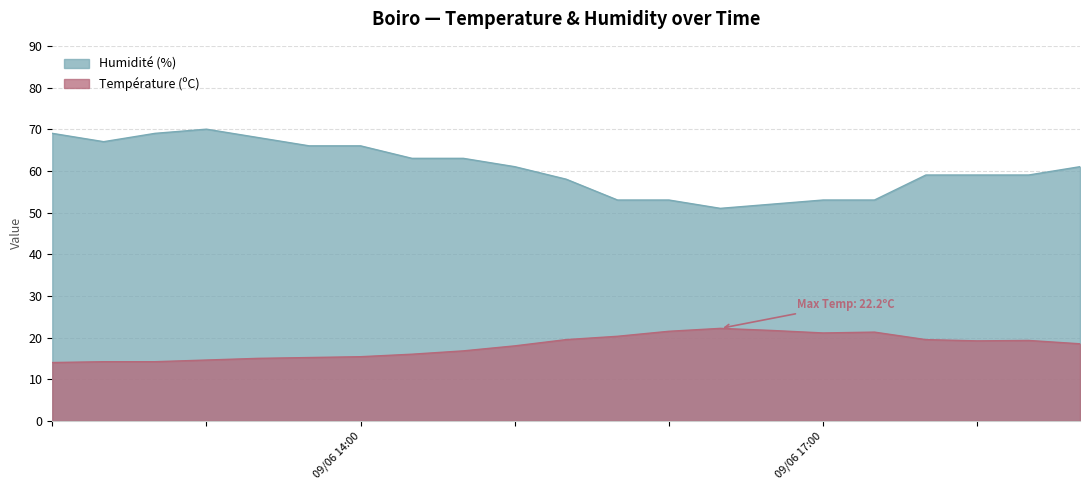

Which series has the largest total across all categories?

Humidité (%)